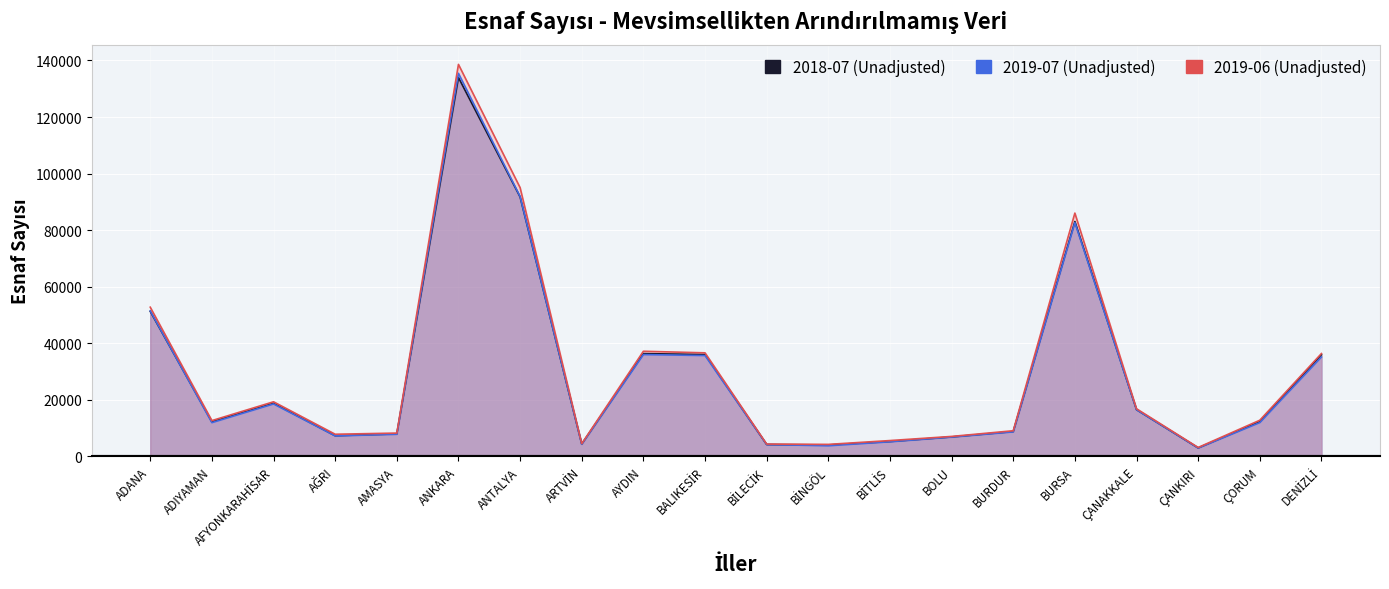

What is the difference between the 2019-06 (Unadjusted) values at ANKARA and AĞRI?

130765